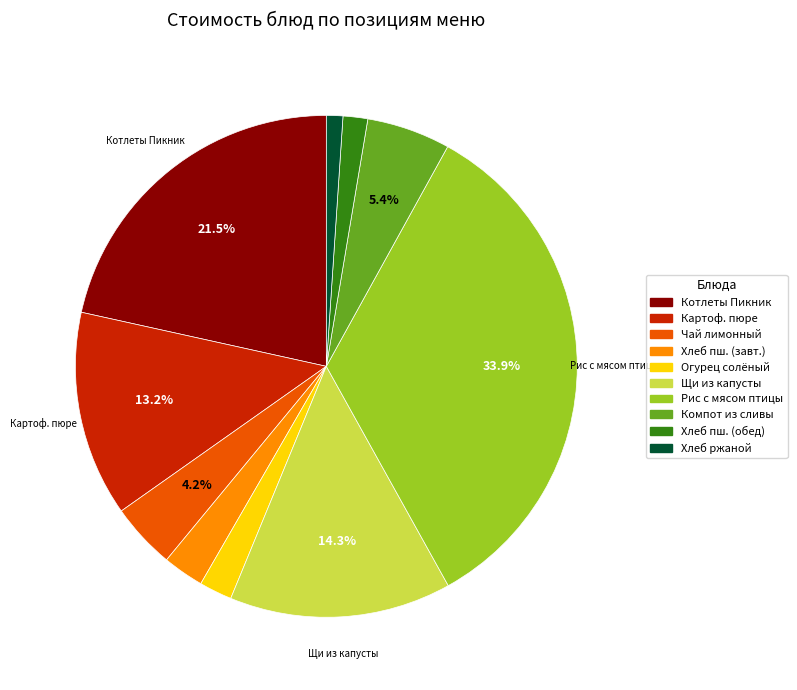

Which has a higher value, Хлеб ржаной or Рис с мясом птицы?

Рис с мясом птицы